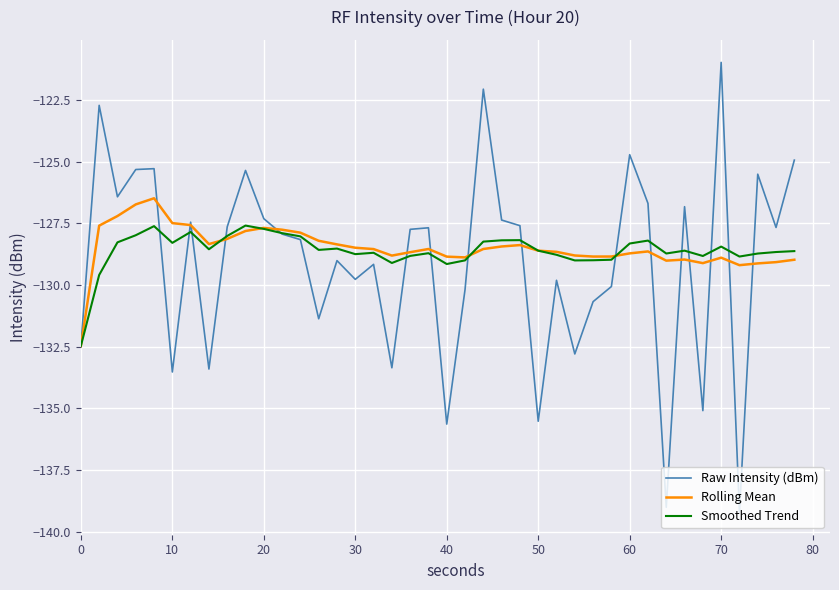

What is the minimum value shown in the chart?

-139.2